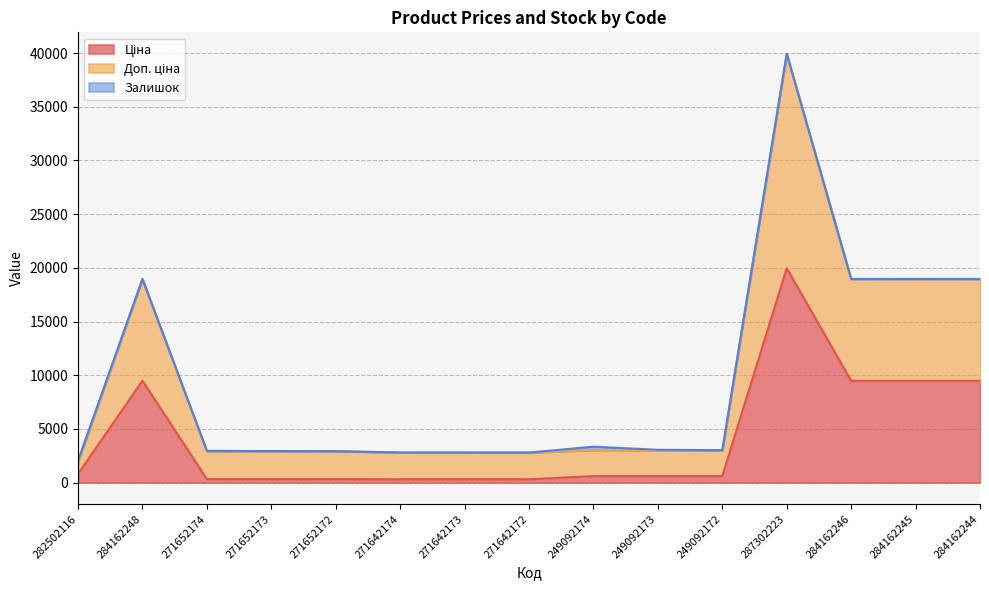

At which category does Доп. ціна reach its first local peak?

284162248